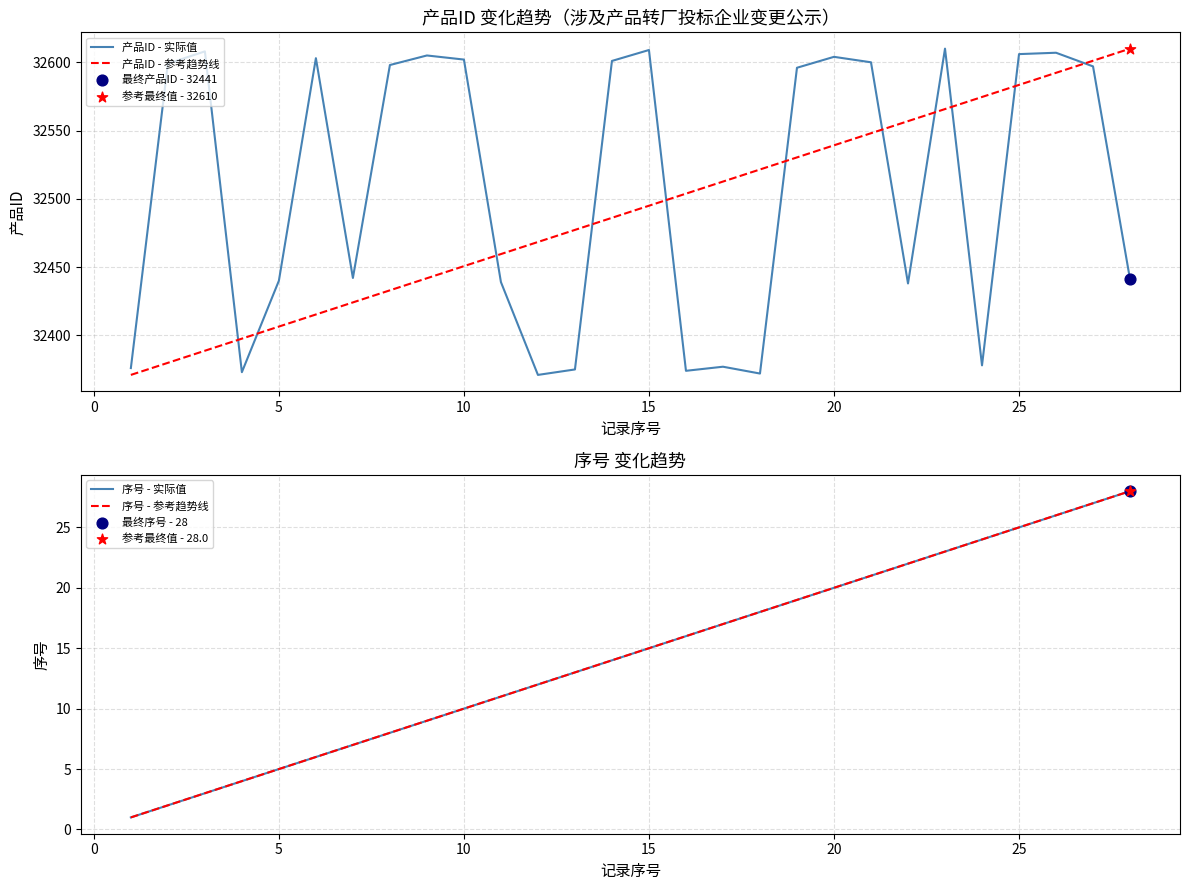

The 产品ID - 参考趋势线 series shows 14758.5 at 25. True or false?

False